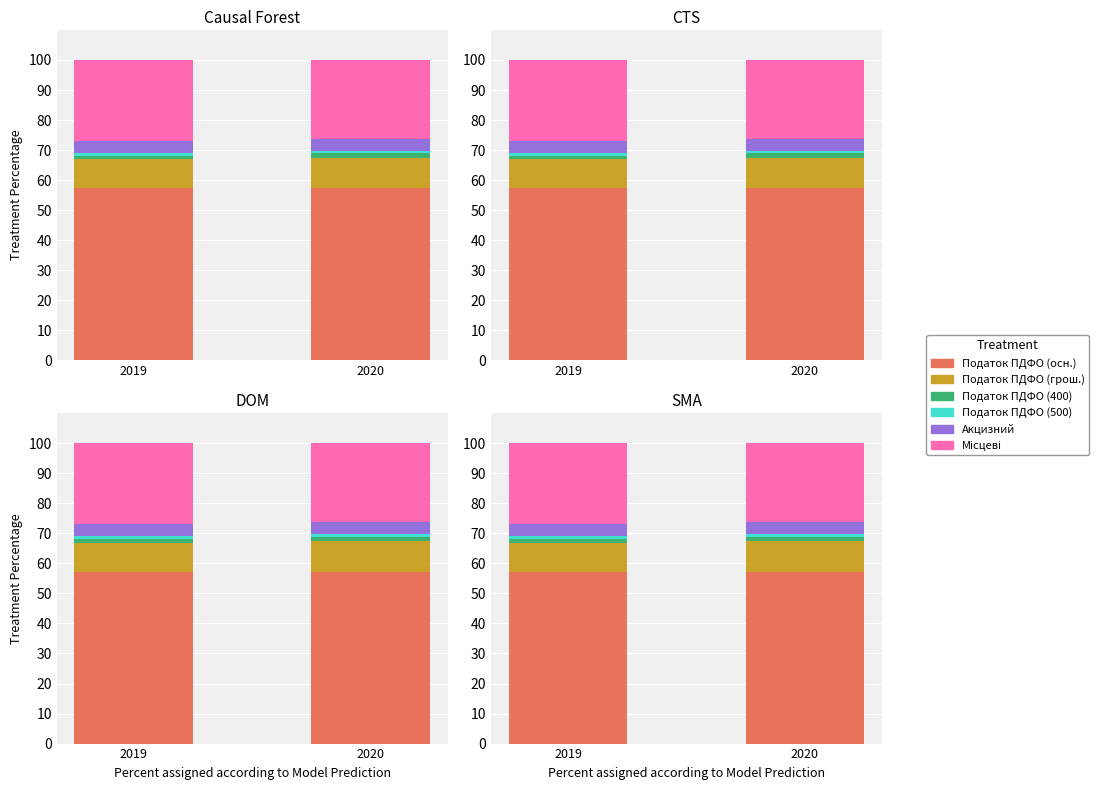

Rank the series by their maximum value, from lowest to highest.

Податок на доходи фізичних осіб, що сплачується (500), Податок на доходи фізичних осіб, що сплачується (400), Акцизний податок, Податок на доходи фізичних осіб з грошових, Місцеві податки, Податок на доходи фізичних осіб, що сплачується